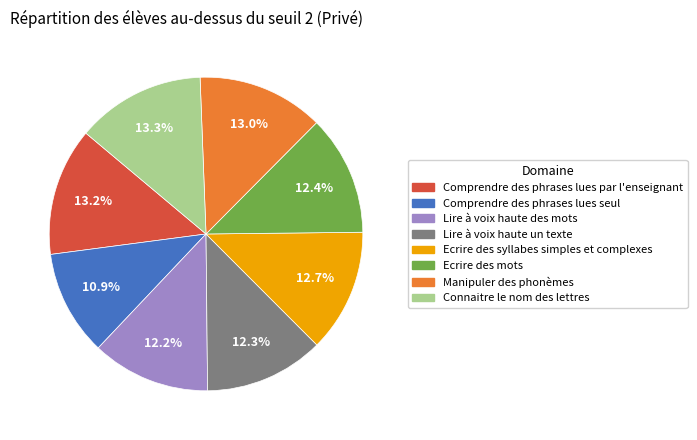

Which has a higher value, Manipuler des phonèmes or Lire à voix haute des mots?

Manipuler des phonèmes